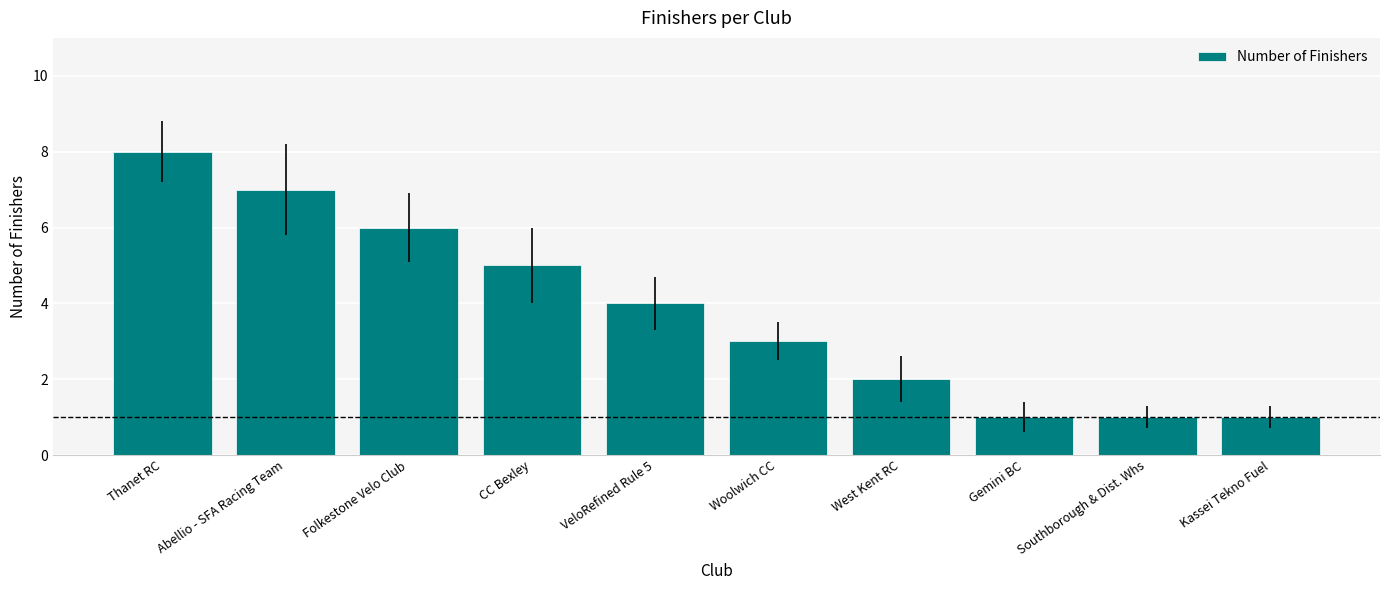

Approximately how many times larger is the value at Kassei Tekno Fuel compared to Gemini BC?

1.0